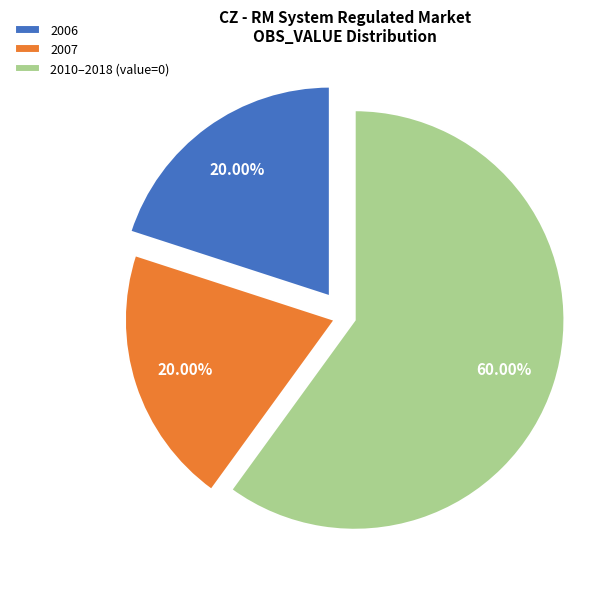

Count the number of slices in the pie.

3